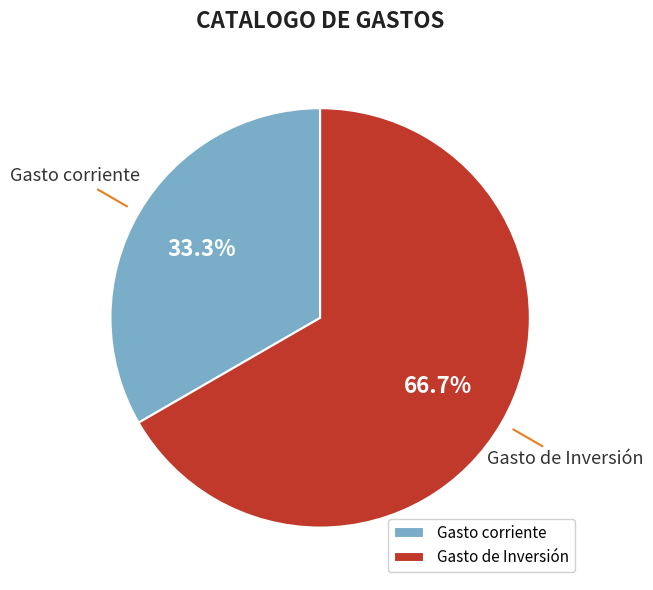

What percentage is NOT represented by Gasto de Inversión?

33.3%